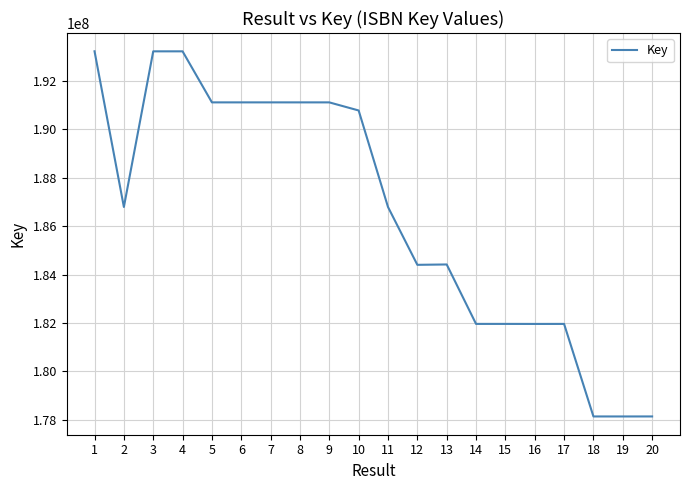

How many lines are shown in the chart?

1